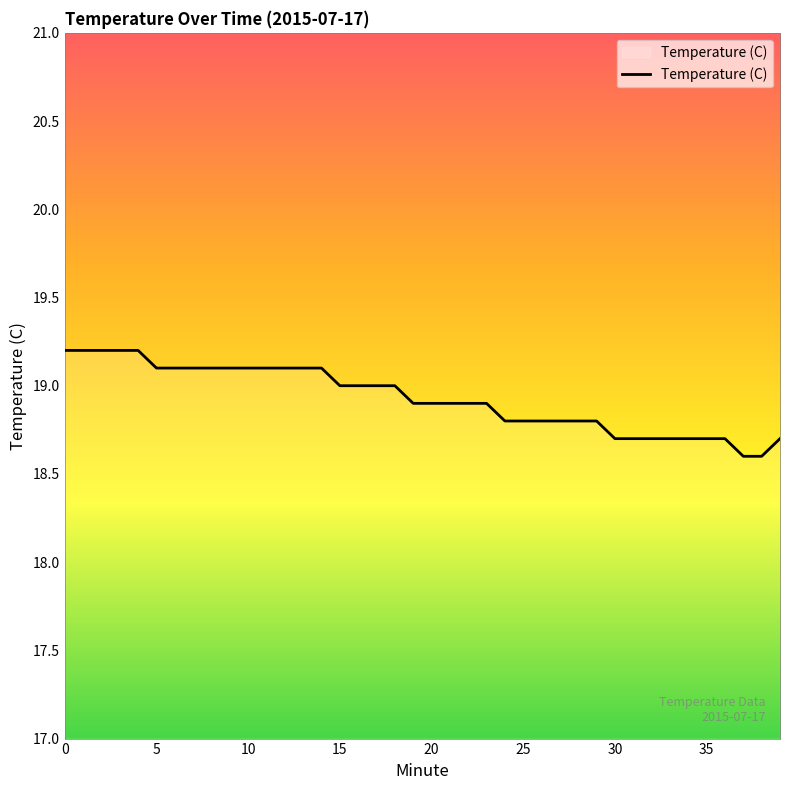

What is the difference between the maximum and minimum values?

0.6